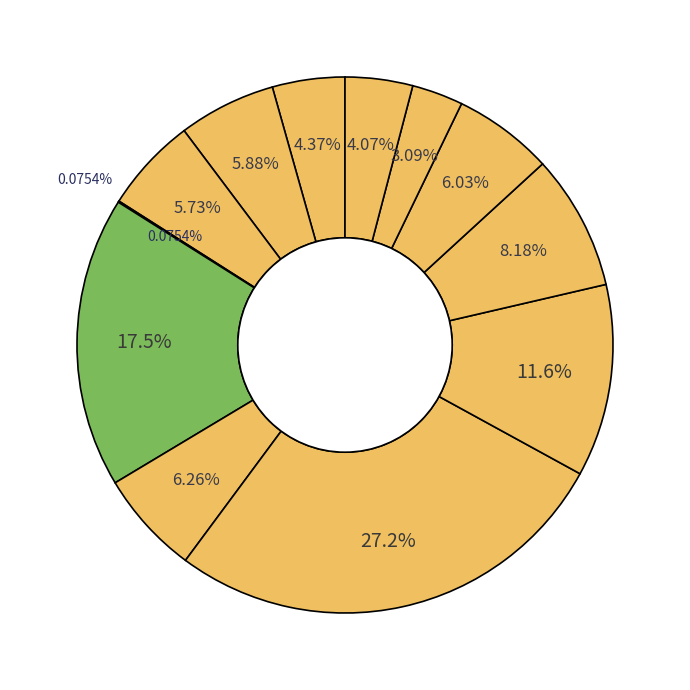

True or false: 2 accounts for 6% of the total.

True